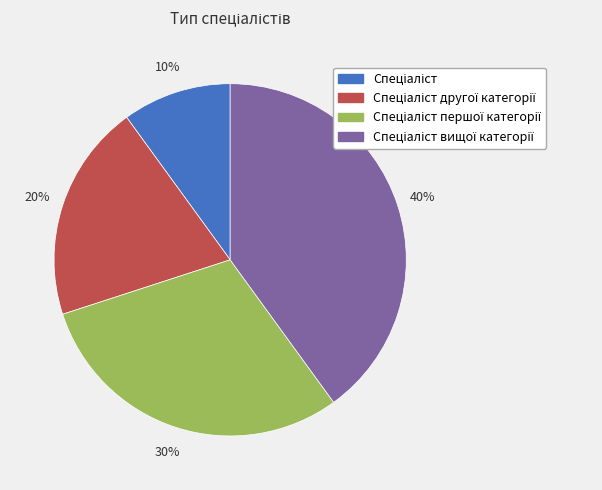

How many segments does this pie chart have?

4